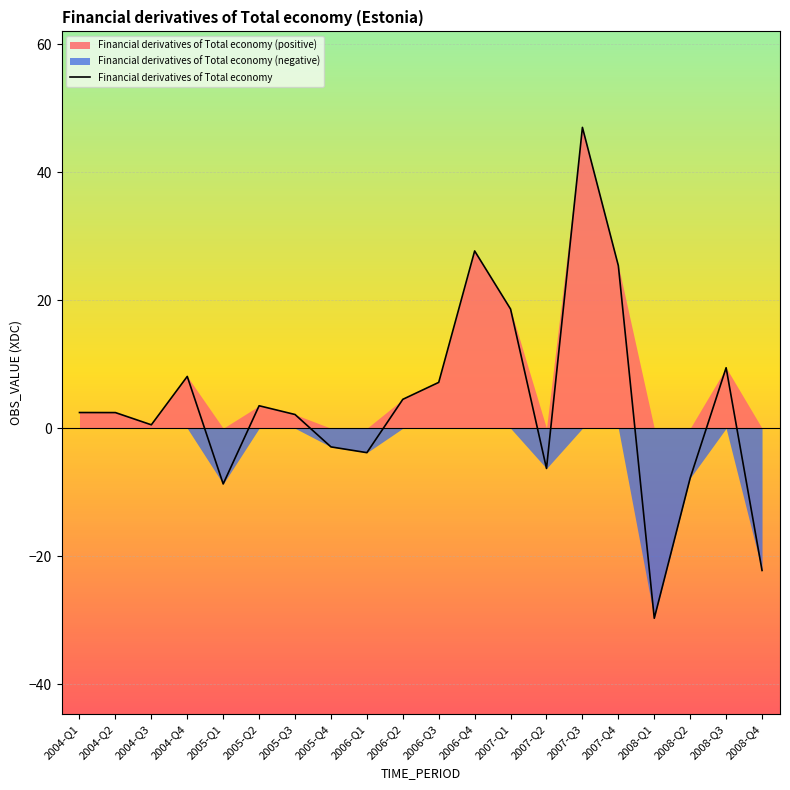

Where is the first local maximum?

2004-Q4